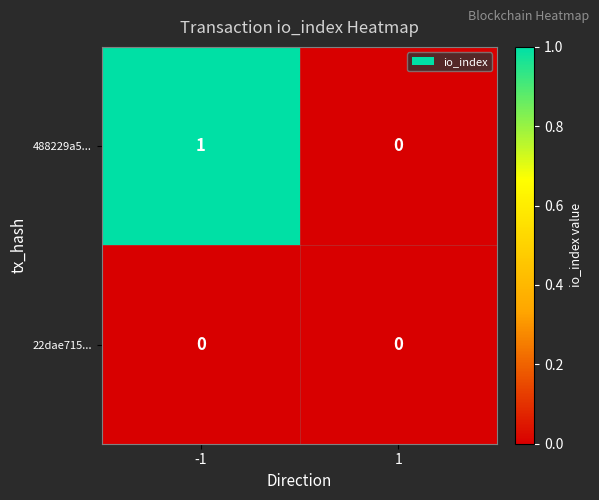

Count the number of data series in this chart.

2